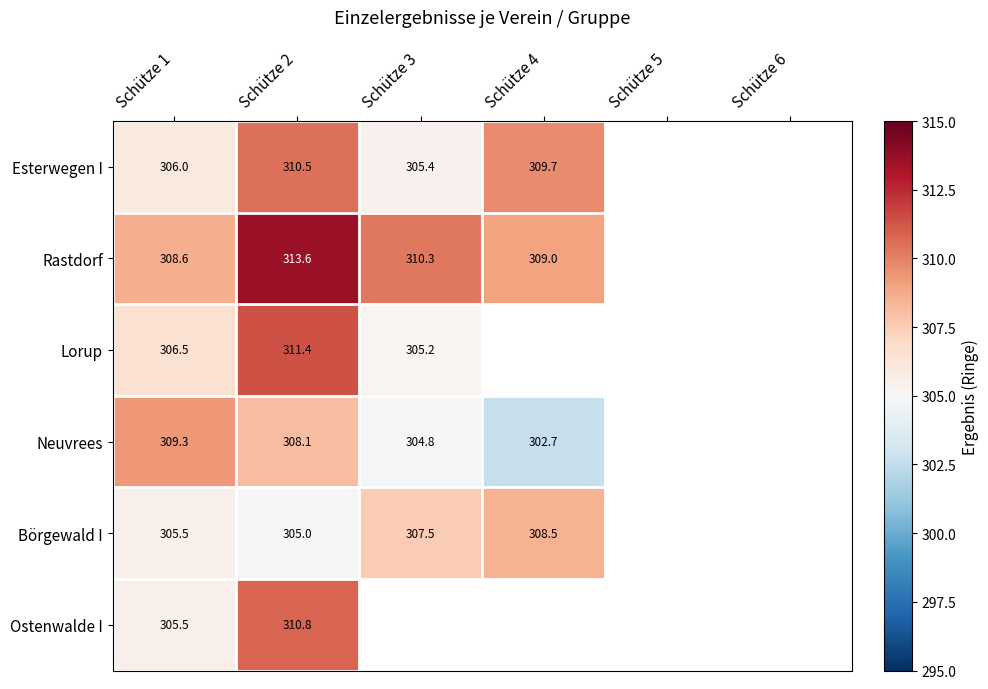

Is the value of Börgewald I at Schütze 3 greater than the value of Neuvrees at Schütze 2?

No